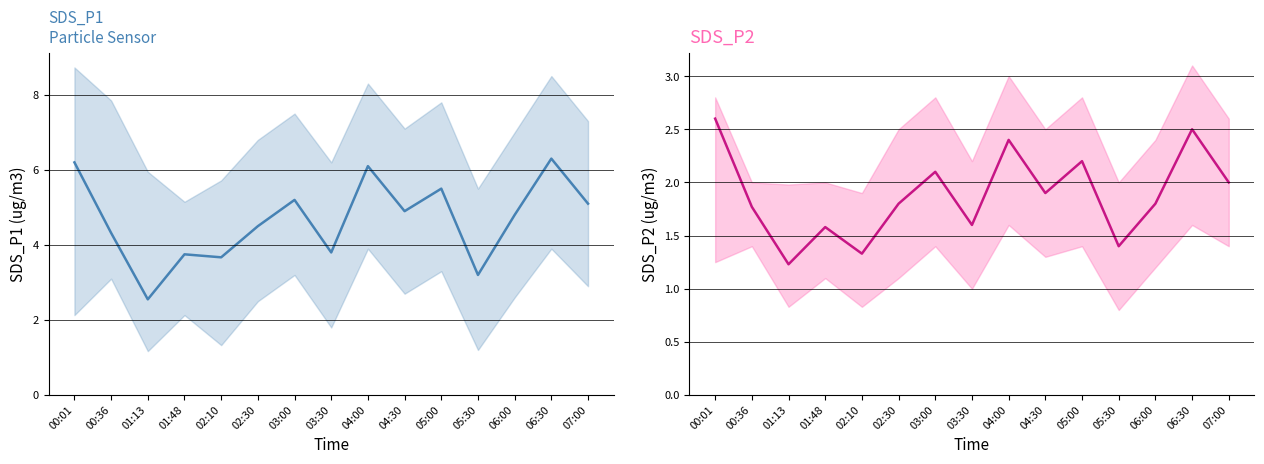

Where is the first local maximum for SDS_P1?

01:48